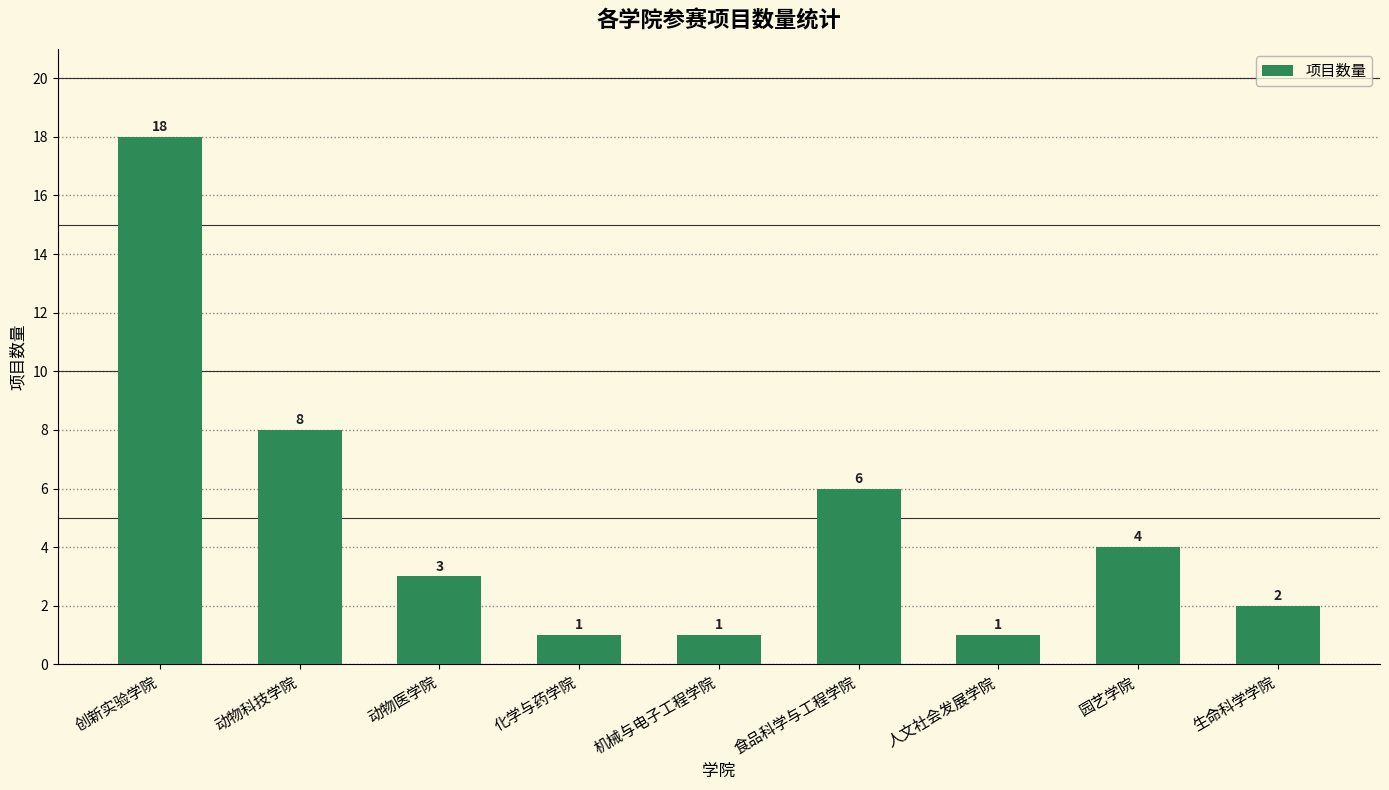

What is the change in value from 创新实验学院 to 动物医学院?

-15